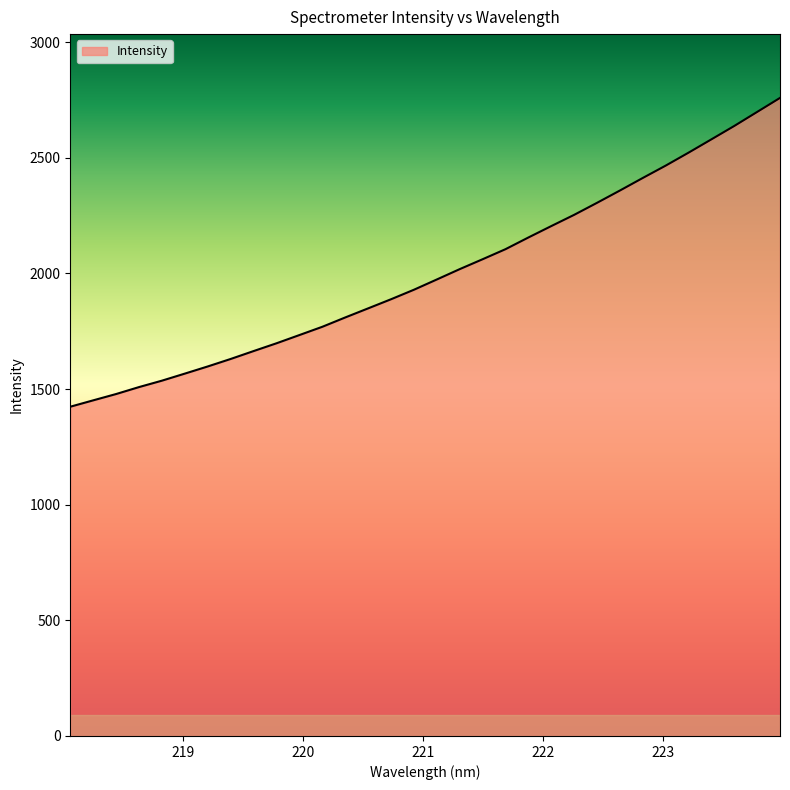

What is the greatest value displayed?

2759.3